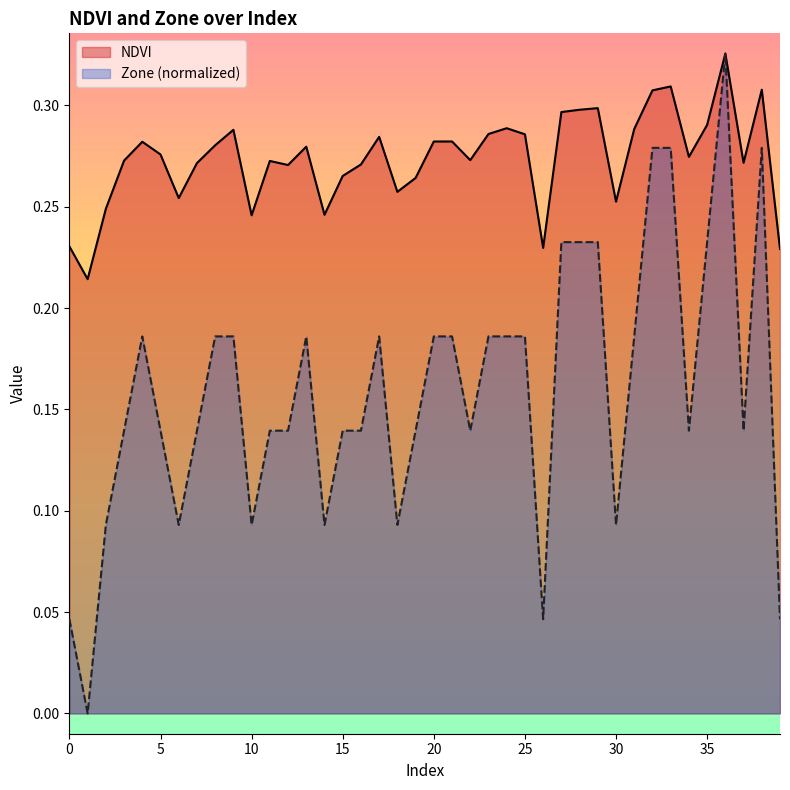

Rank the categories by NDVI value from highest to lowest.

36, 33, 38, 32, 29, 28, 27, 35, 24, 31, 9, 23, 25, 17, 21, 20, 4, 8, 13, 5, 34, 22, 3, 11, 37, 7, 16, 12, 15, 19, 18, 6, 30, 2, 14, 10, 0, 26, 39, 1